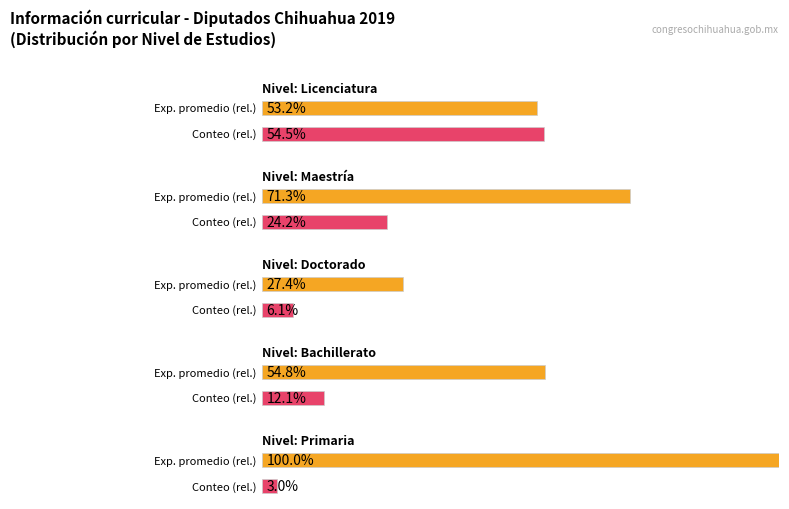

At which category is the sum across all series the highest?

Licenciatura